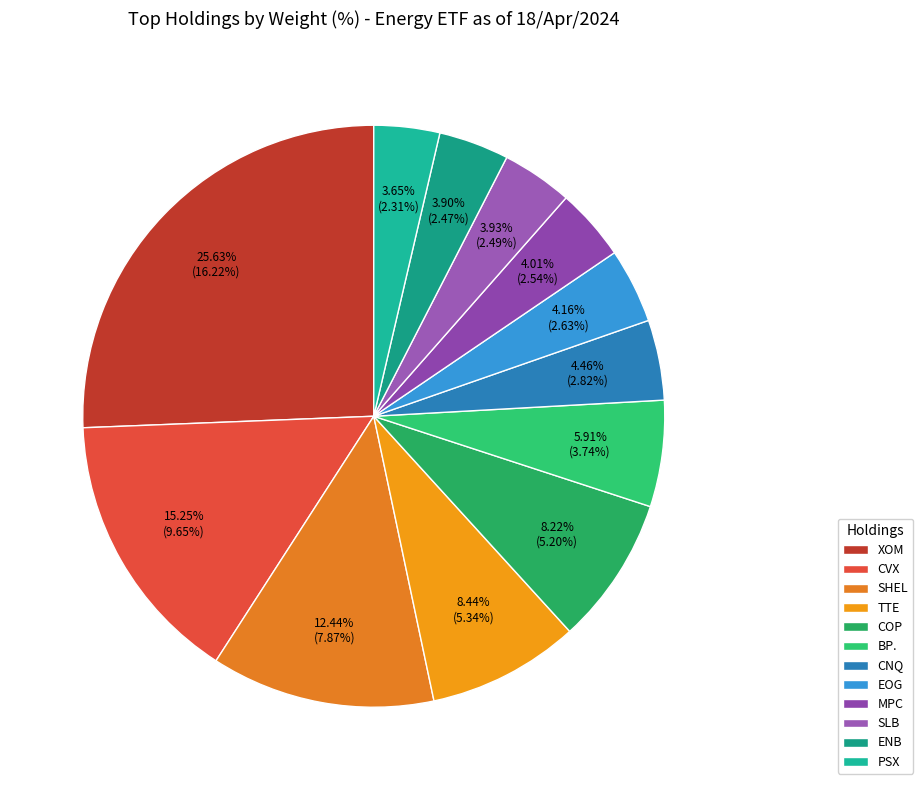

To the nearest percent, what percentage of the pie is PSX?

4%